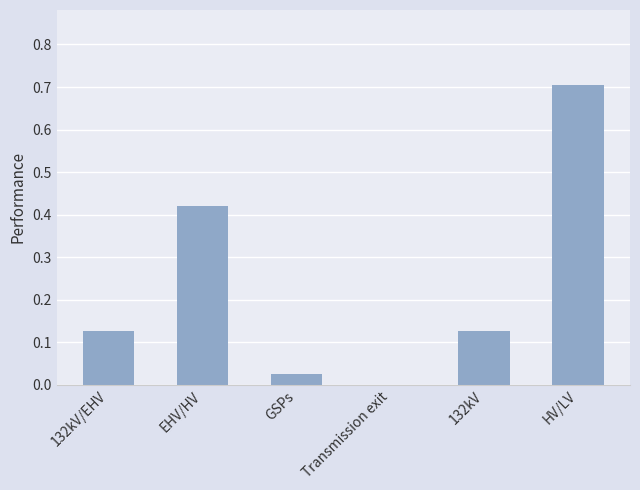

What is the sum of all values?

1.4